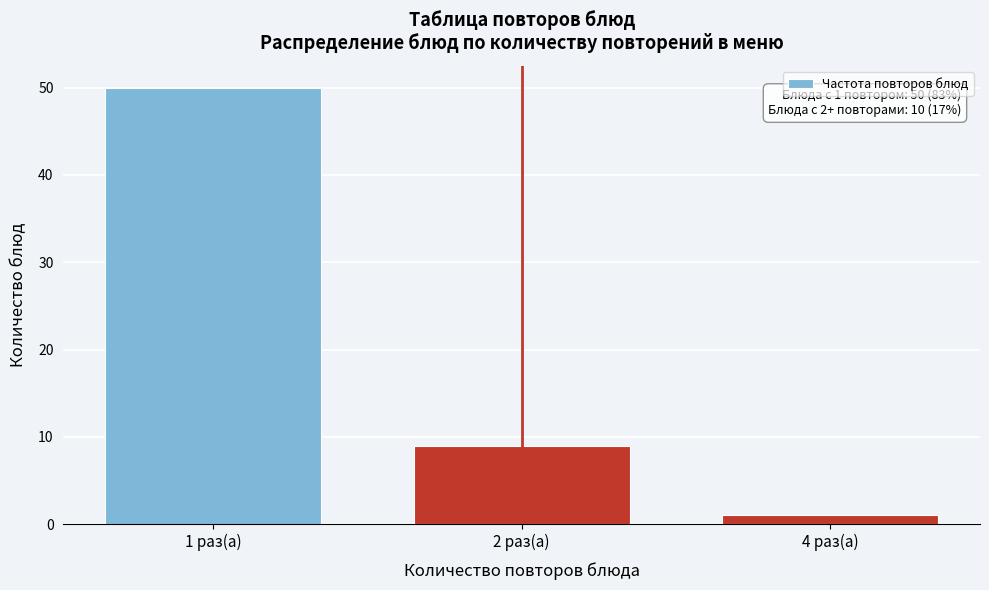

Reading left to right, what are all the values shown in this chart?

50	9	1